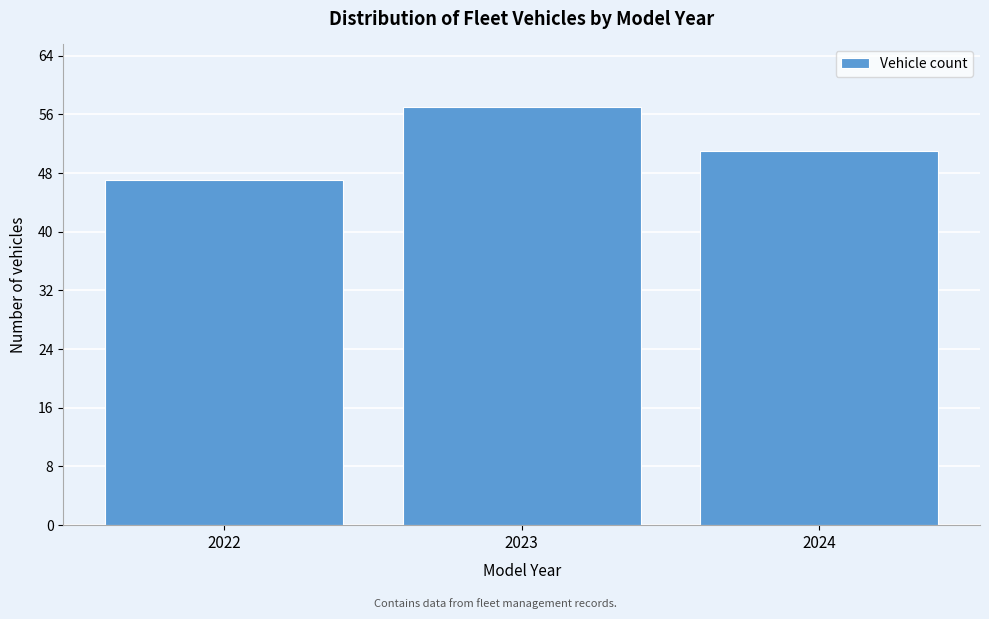

Reading right to left, list all the values displayed in this chart.

2024=51	2023=57	2022=47